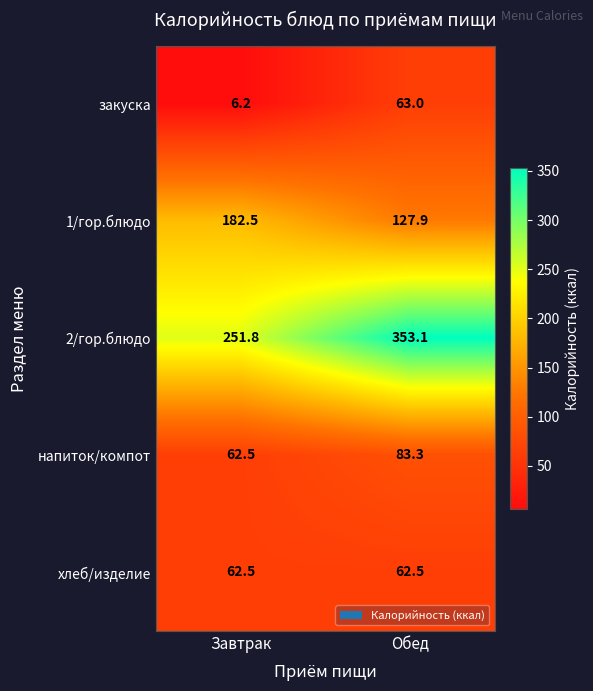

Between Завтрак and Обед, which series saw the biggest shift?

2/гор.блюдо